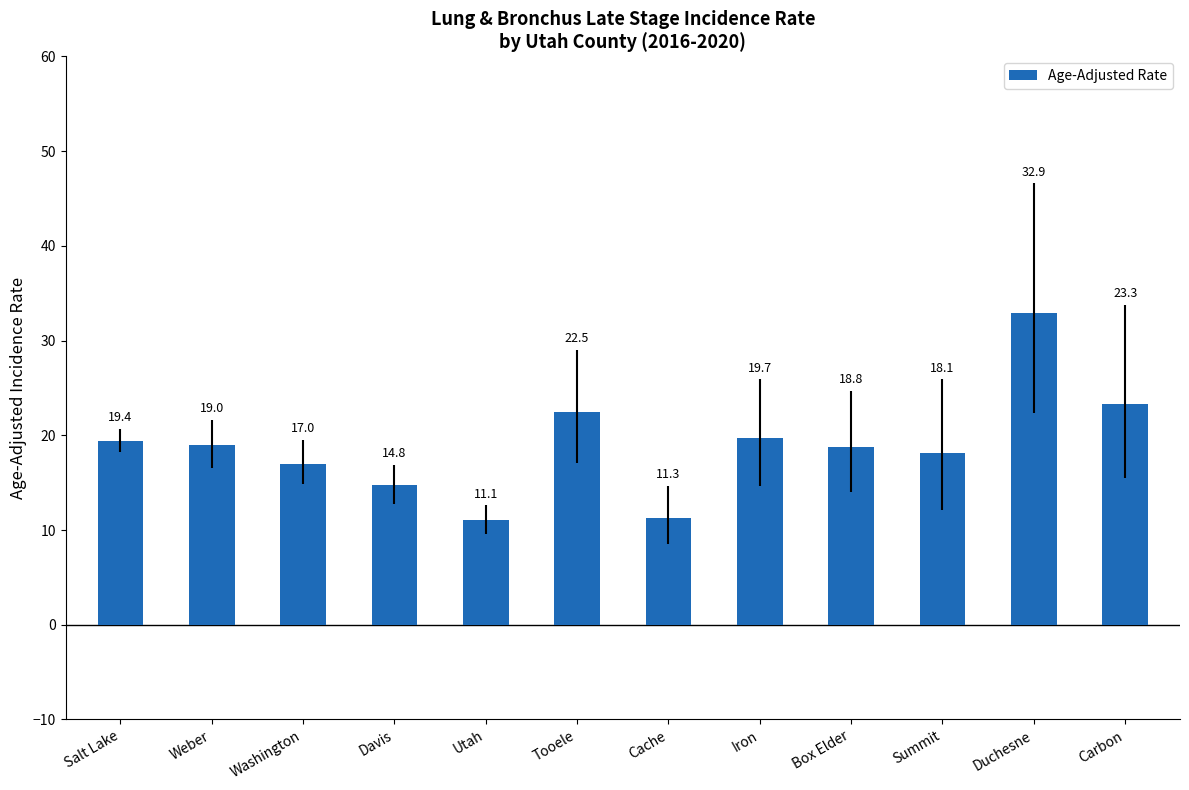

Are the bars horizontal?

No